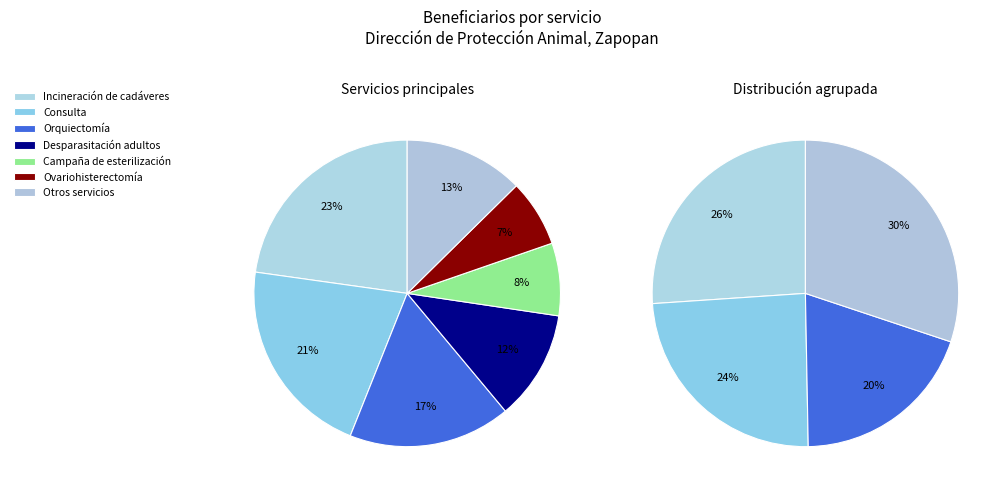

True or false: Orquiectomía accounts for 27% of the total.

False